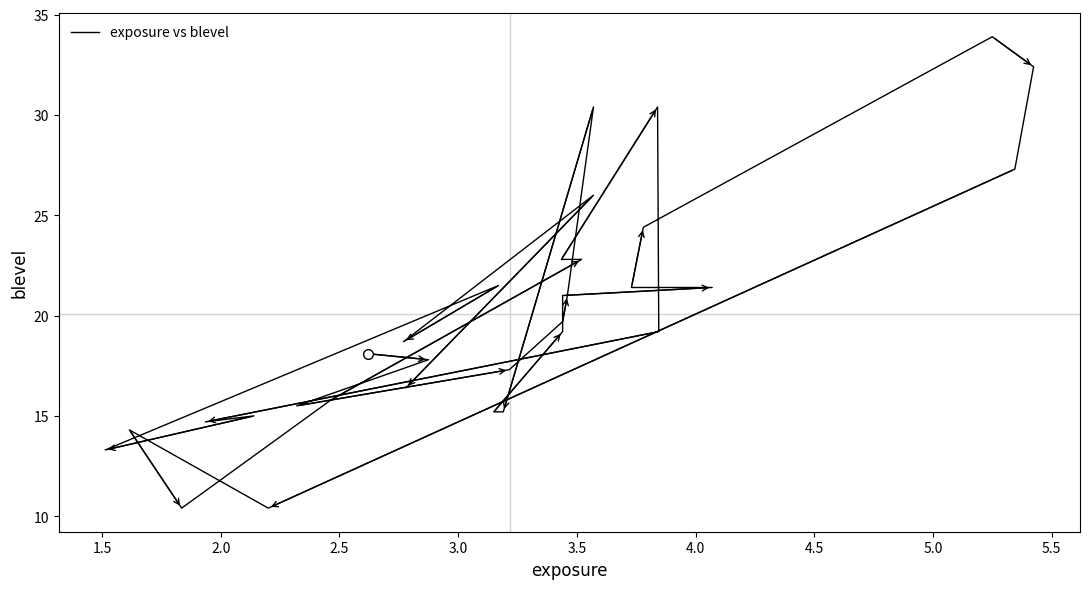

Where does the data first go above 19?

3.0